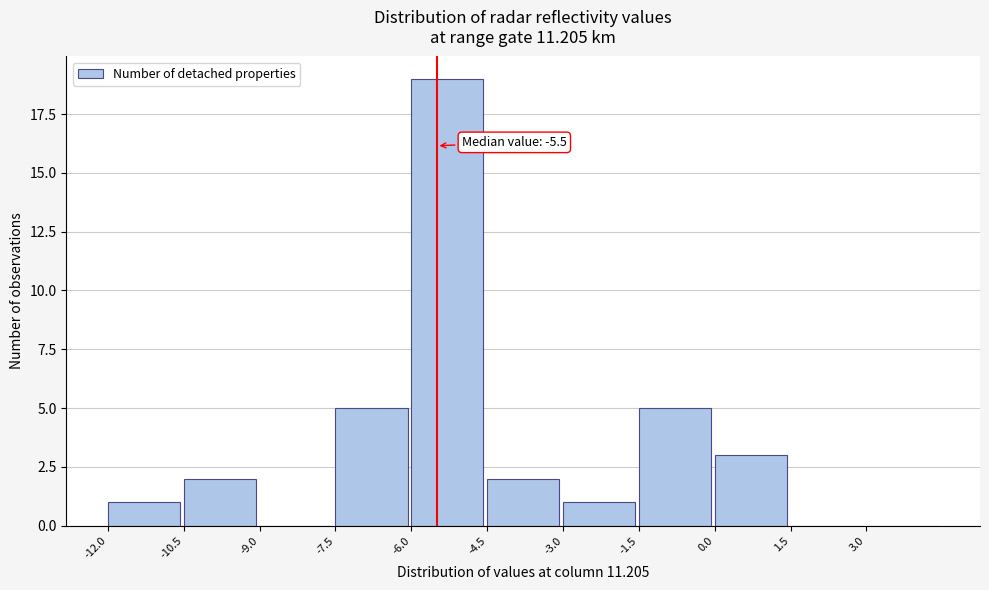

Which range on the x-axis has the tallest bar?

-6.0 to -4.5